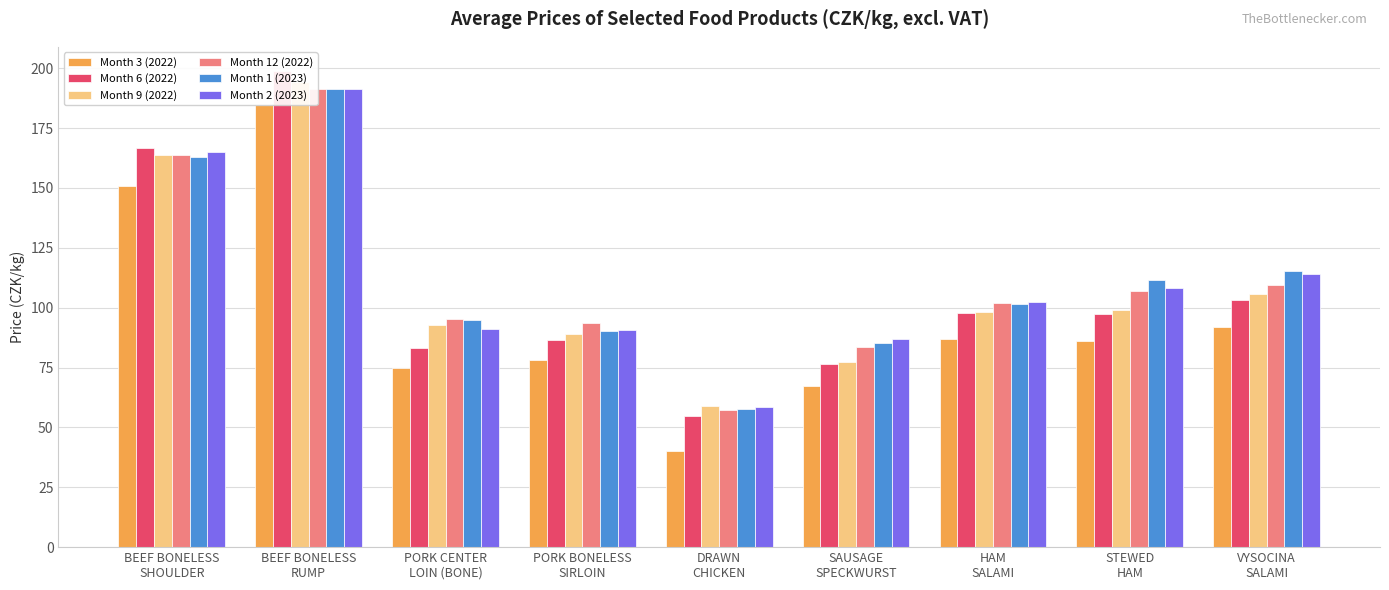

At PORK BONELESS
SIRLOIN, list the series in order from largest to smallest.

Month 12 (2022), Month 2 (2023), Month 1 (2023), Month 9 (2022), Month 6 (2022), Month 3 (2022)